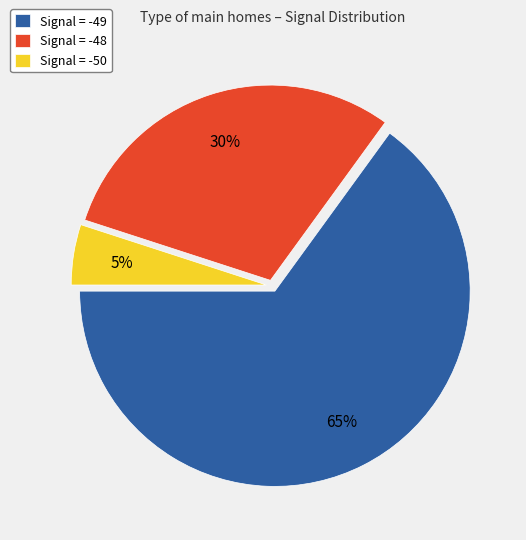

Combined, do Signal = -48 and Signal = -49 account for over 50%?

Yes